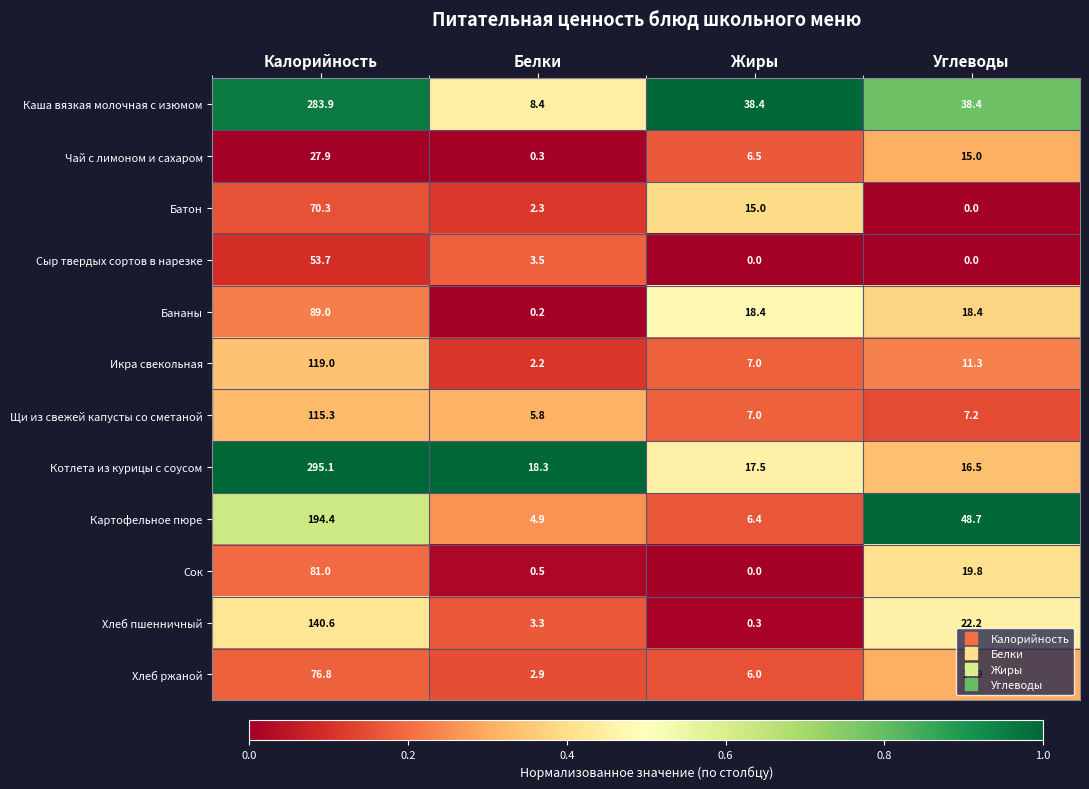

At which category is the sum across all series the highest?

Калорийность